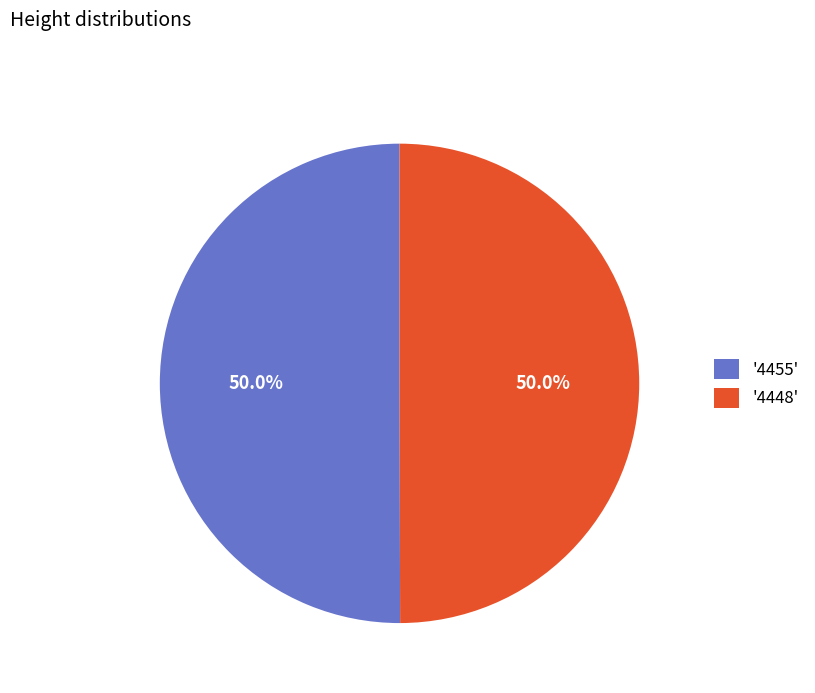

Combined, what portion of the pie is '4448' and '4455'?

100.0%